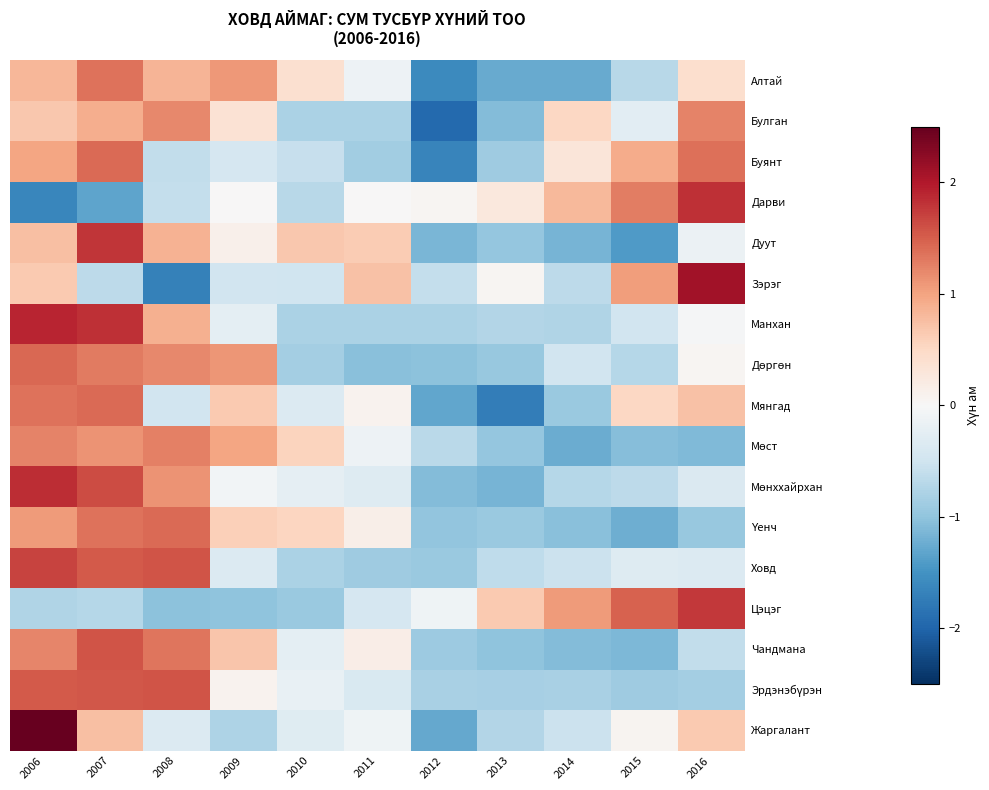

At 2009, list the series in order from smallest to largest.

Цэцэг, Жаргалант, Зэрэг, Буянт, Ховд, Манхан, Мөнххайрхан, Дарви, Эрдэнэбүрэн, Дуут, Булган, Үенч, Мянгад, Чандмана, Мөст, Алтай, Дөргөн